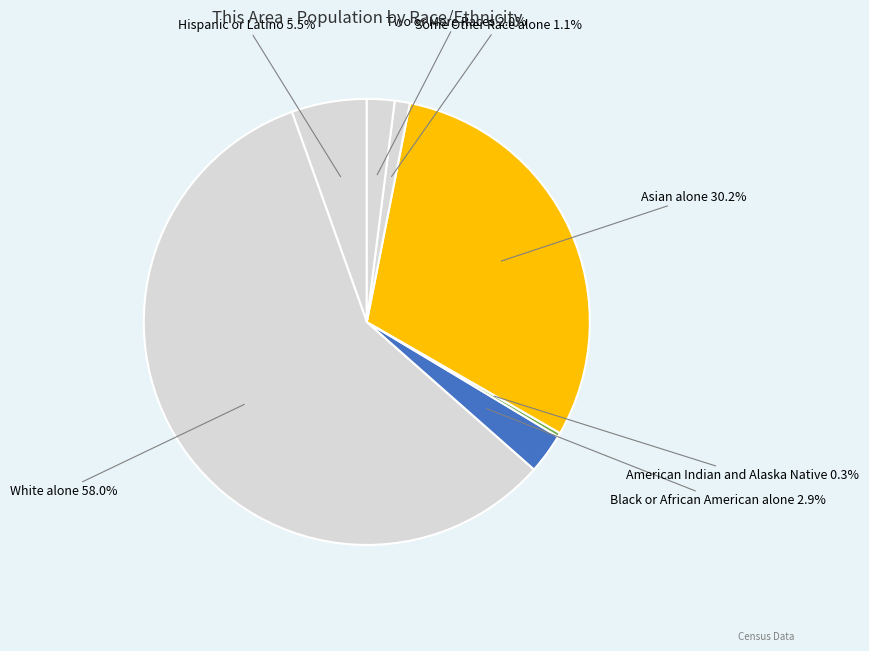

Rank the categories by value from highest to lowest.

White alone, Asian alone, Hispanic or Latino, Black or African American alone, Two or More Races, Some Other Race alone, American Indian and Alaska Native